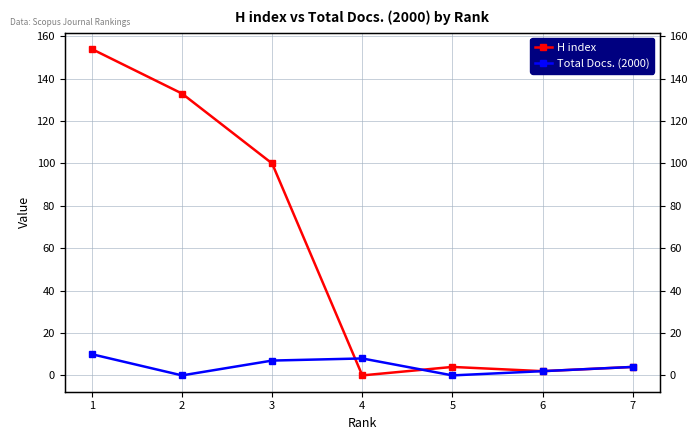

At how many categories does at least one series exceed 128?

2